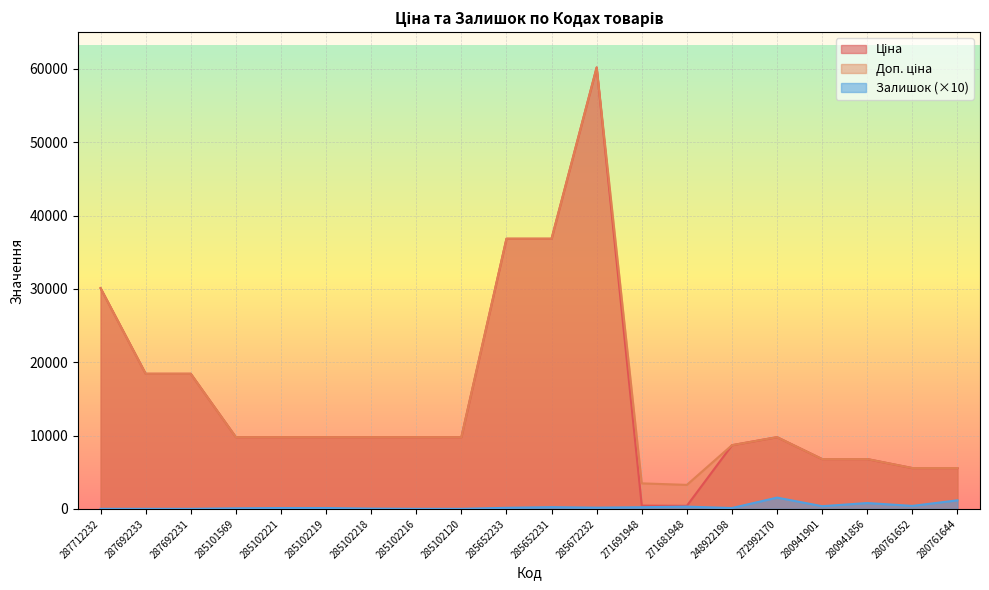

Which category has the highest value across all series?

285672232